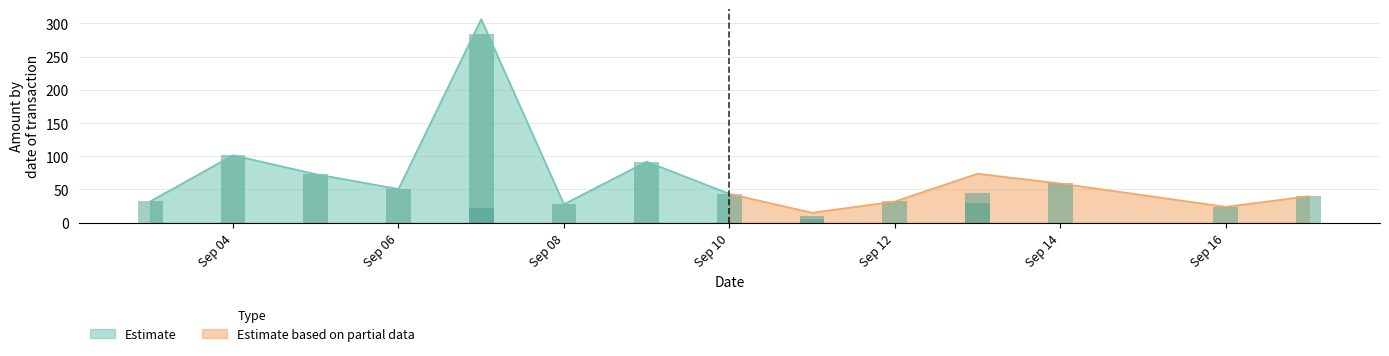

What is the difference between the highest and lowest values at 15?

21.1